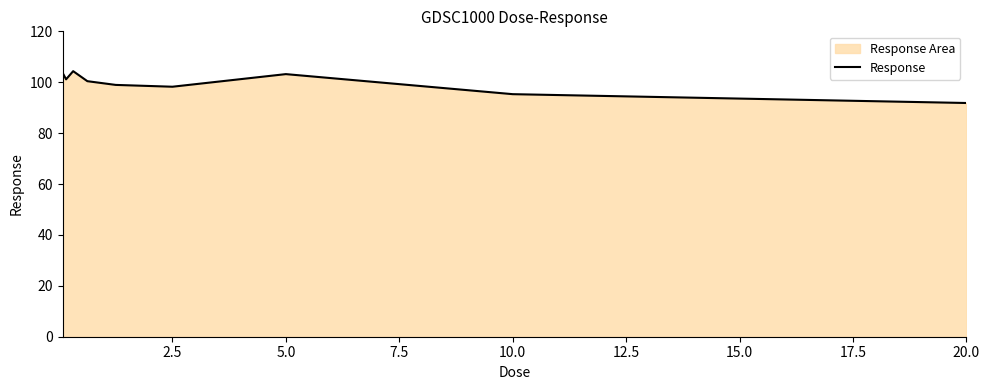

True or false: the data shows 170.8 at 5.0.

False